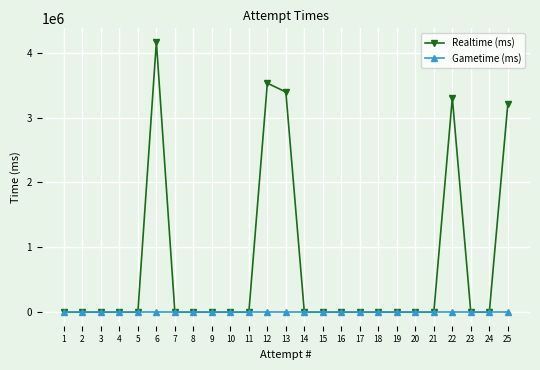

Reading left to right, what are all the values shown in this chart?

Realtime (ms): 0	0	0	0	0	4167398	0	0	0	0	0	3530510	3394609	0	0	0	0	0	0	0	0	3305023	0	0	3206069
Gametime (ms): 0	0	0	0	0	0	0	0	0	0	0	0	0	0	0	0	0	0	0	0	0	0	0	0	0